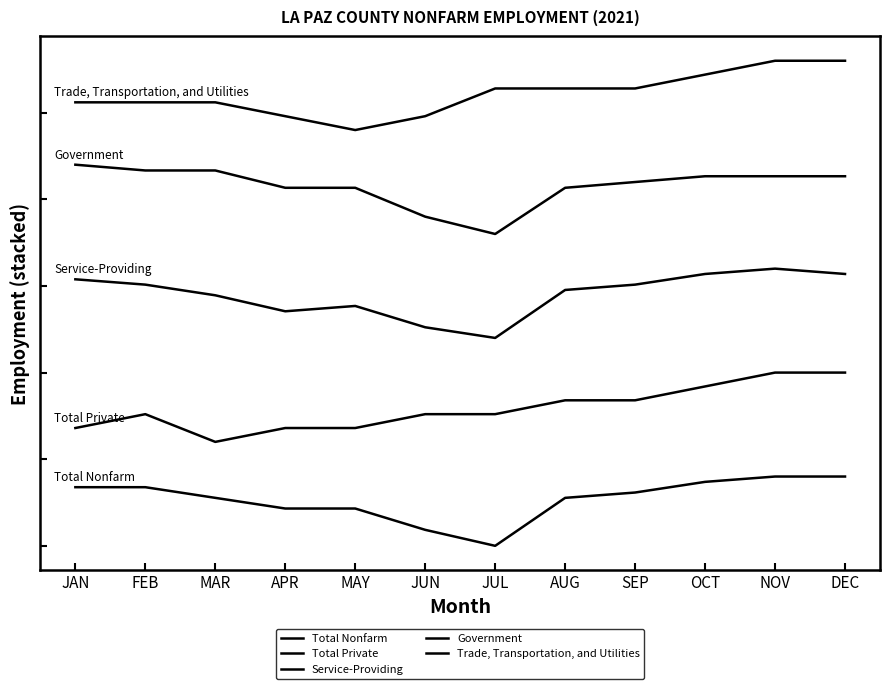

Which series has the widest spread of values?

Total Nonfarm